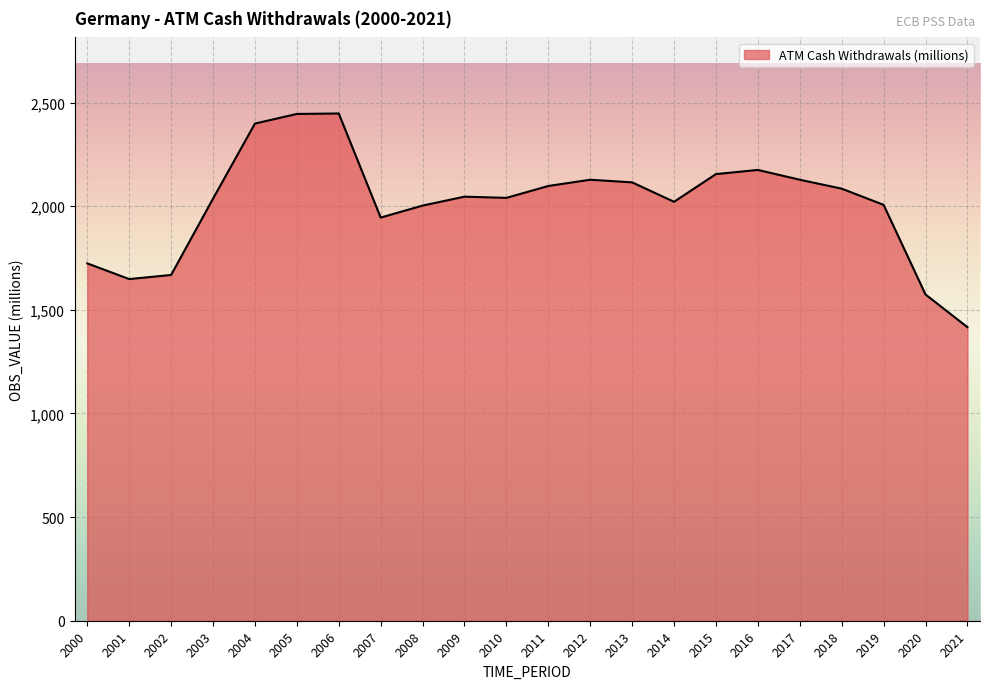

The value at 2009 is 2046.0. True or false?

True